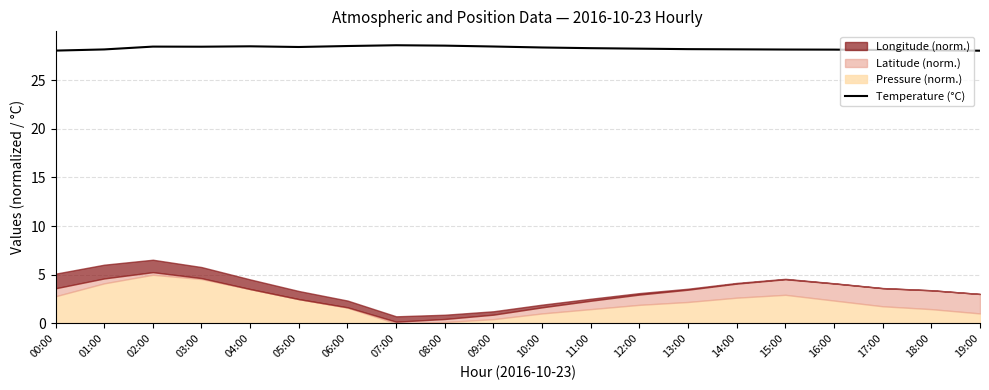

What is the sum of all values?

565.4